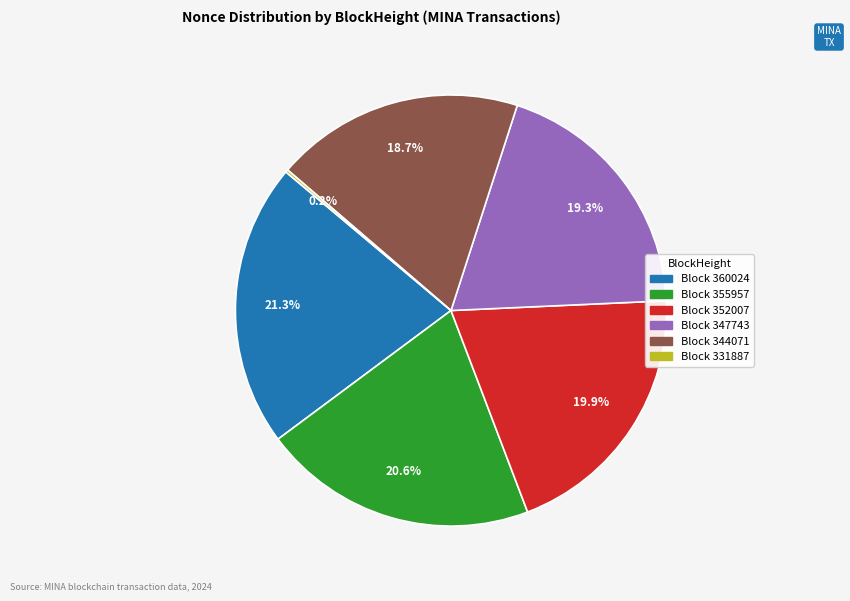

Is there a majority slice in this chart?

No